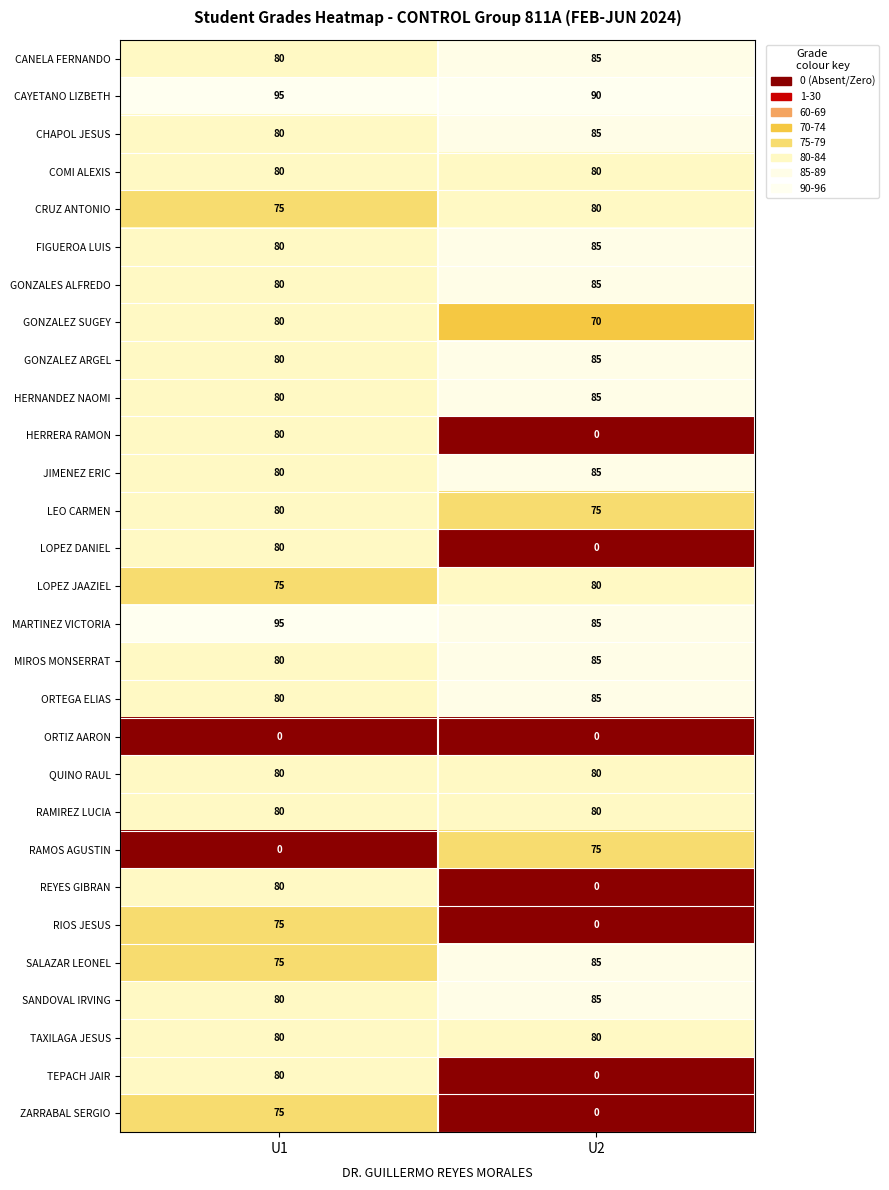

What is the sum of the REYES GIBRAN values at U2 and U1?

80